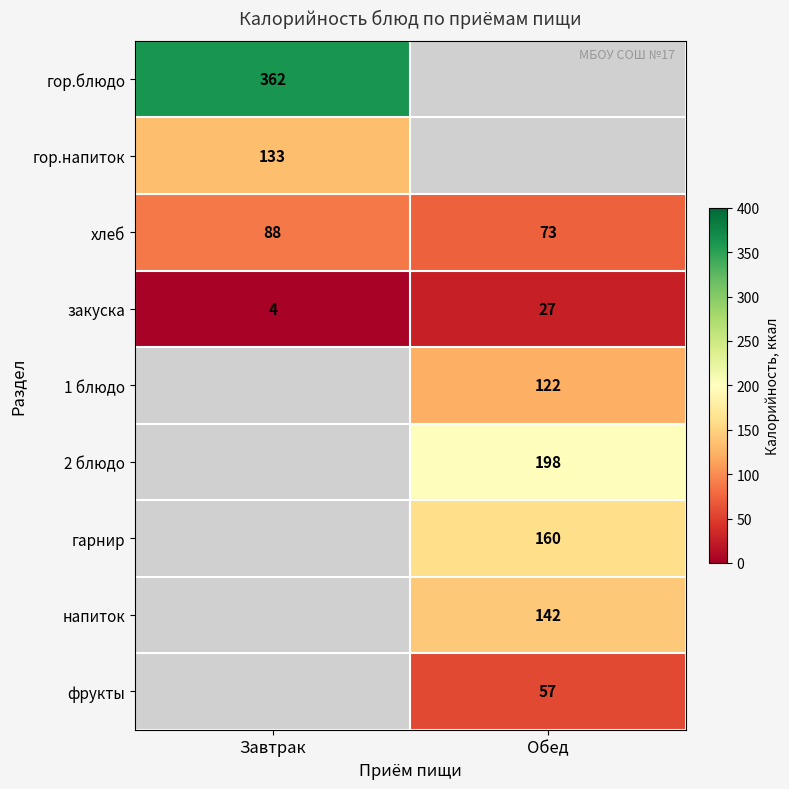

True or false: гор.блюдо has a value of 180 at Завтрак.

False